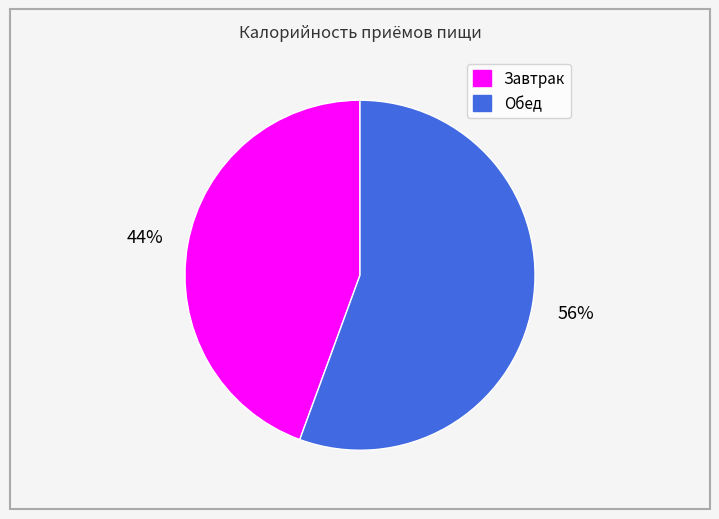

To the nearest percent, what portion does Завтрак represent?

44%